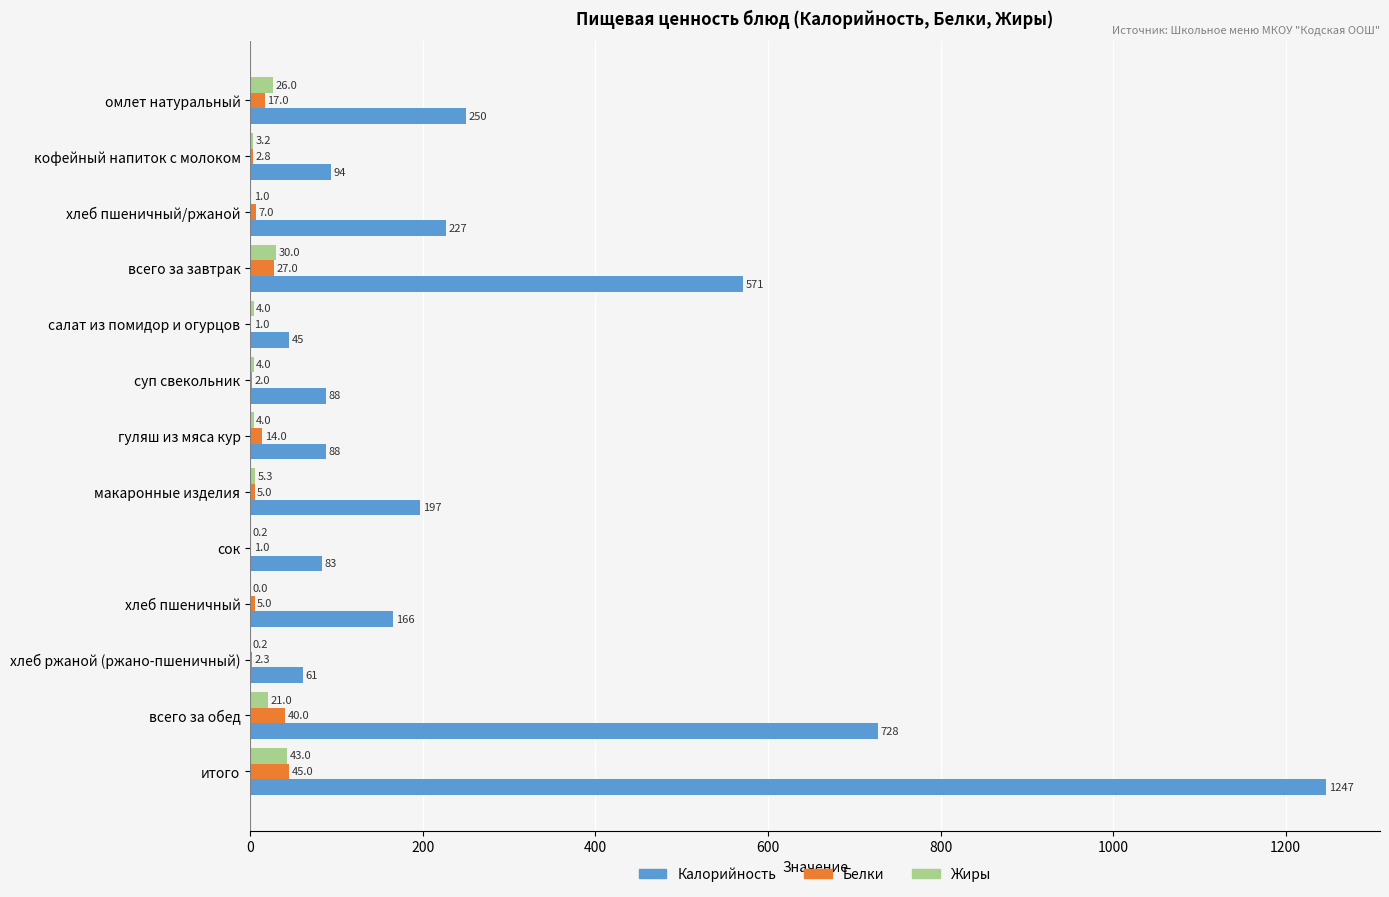

At which label is Калорийность closest to 646?

всего за завтрак